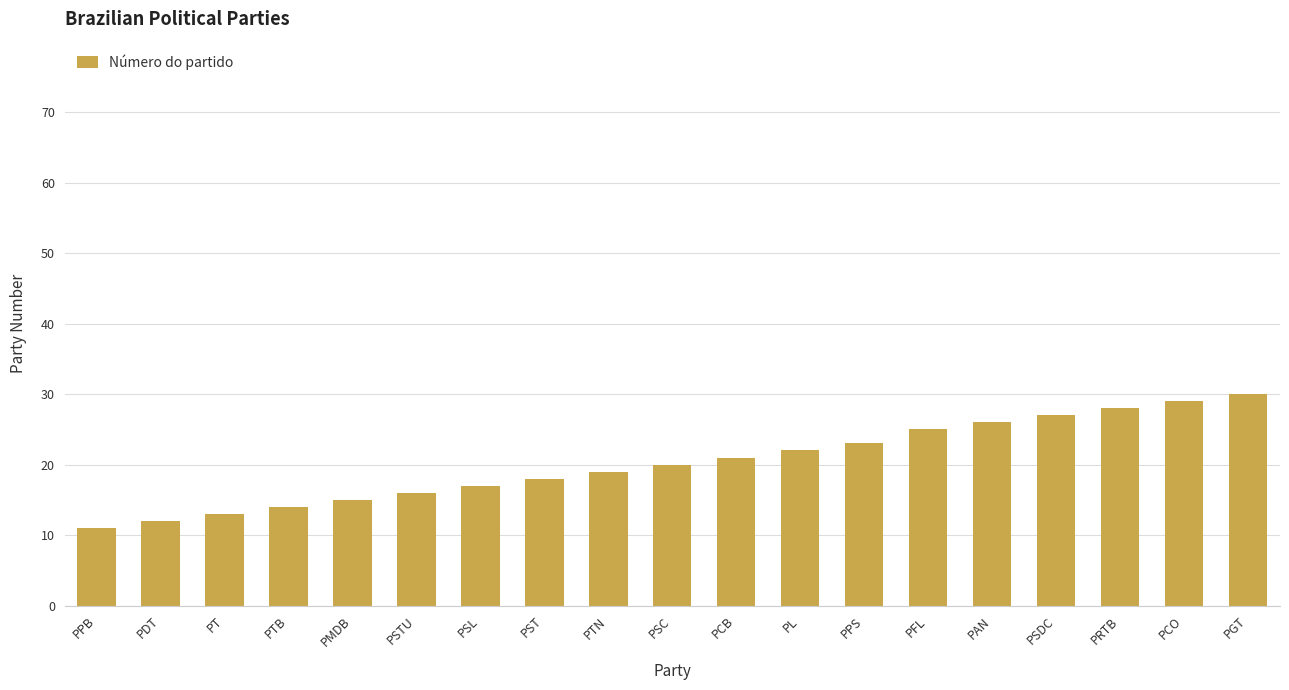

Reading right to left, extract all data points from this chart.

30	29	28	27	26	25	23	22	21	20	19	18	17	16	15	14	13	12	11